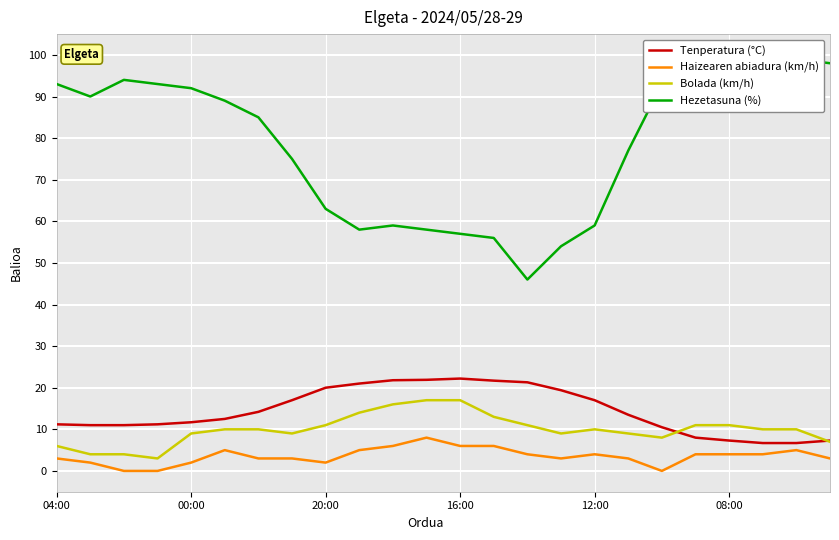

What is the difference between the Tenperatura (°C) values at 11 and 21?

15.2